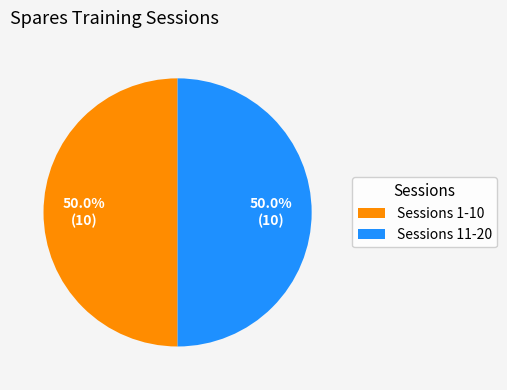

What is the ratio of the value at Sessions 11-20 to the value at Sessions 1-10?

1.0